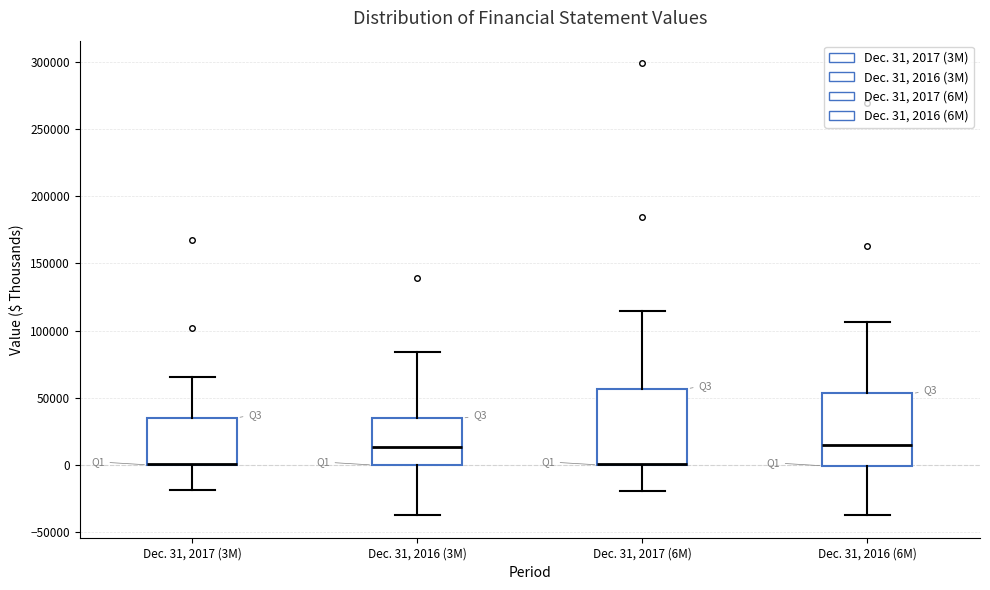

Reading left to right, transcribe this box plot: for each box, give where its median line is, the range the box spans, and where its two whiskers end, as read against the y-axis. The values are not printed on the chart, so give them approximately, as read against the axis.

Dec. 31, 2017 (3M): median 0 (drawn on the box's lower edge), box 0 to 35000, whiskers -20000 to 65000
Dec. 31, 2016 (3M): median 15000, box 0 to 35000, whiskers -35000 to 85000
Dec. 31, 2017 (6M): median 0 (drawn on the box's lower edge), box 0 to 55000, whiskers -20000 to 115000
Dec. 31, 2016 (6M): median 15000, box 0 to 55000, whiskers -35000 to 105000